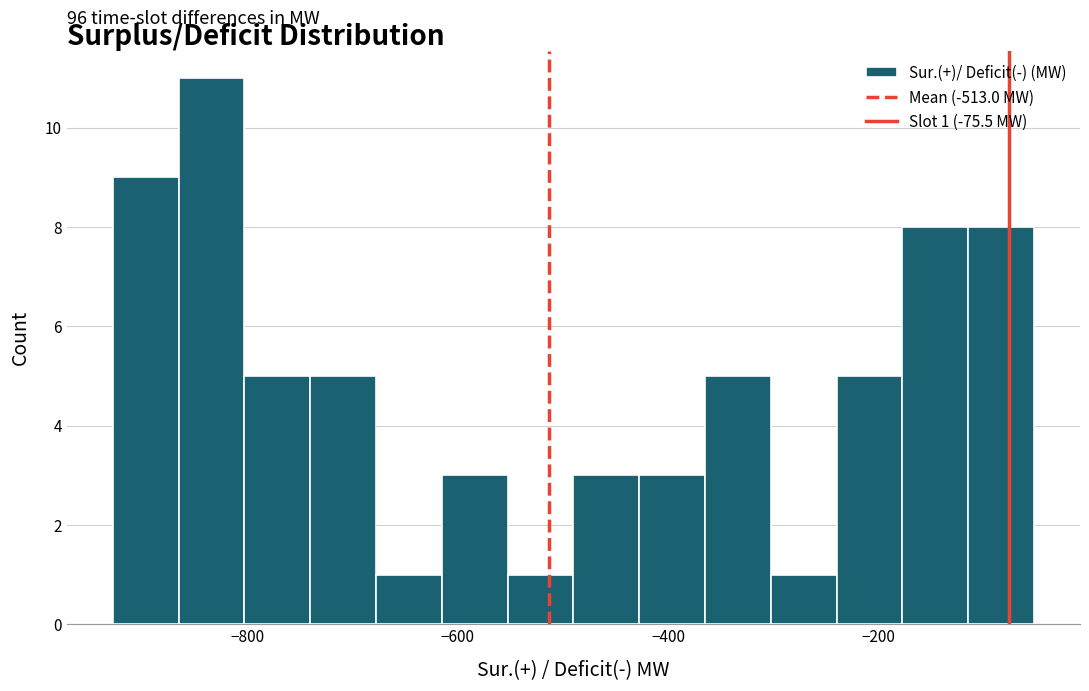

Read against the x-axis, roughly where is the centre of the tallest bar?

-840